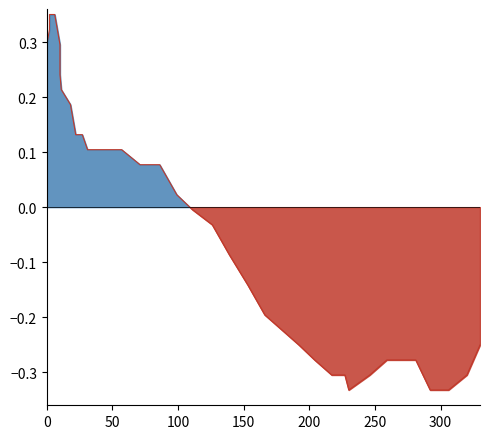

What is the label of the 39th point from the right?

50